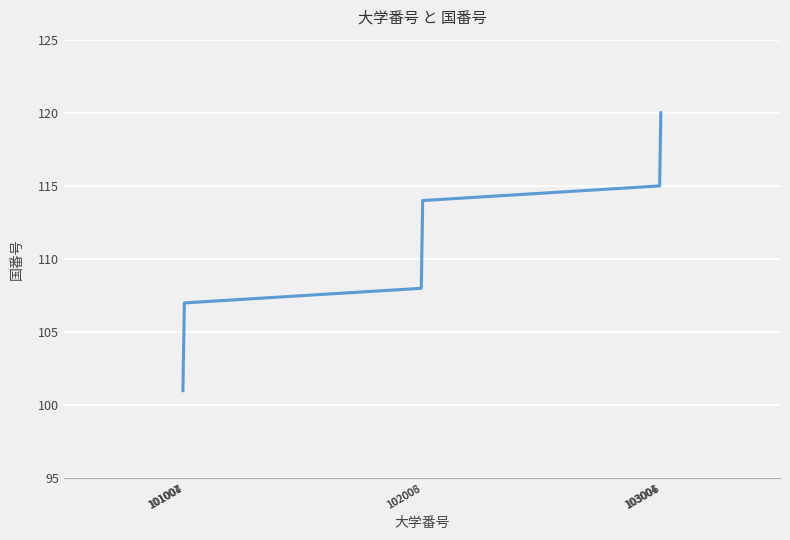

What is the minimum value shown in the chart?

101